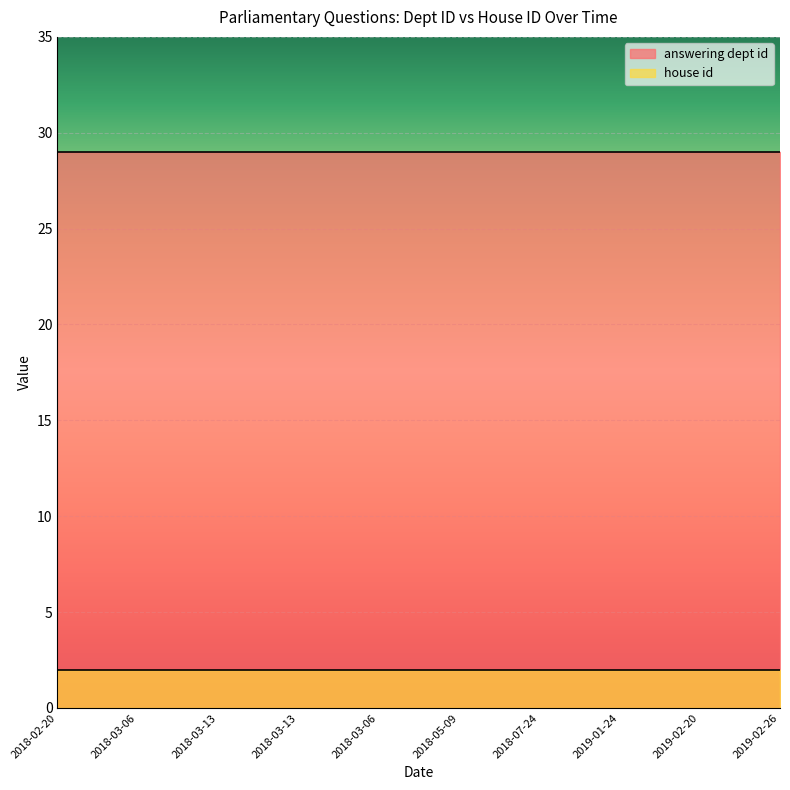

True or false: house id and answering dept id cross at least once.

False